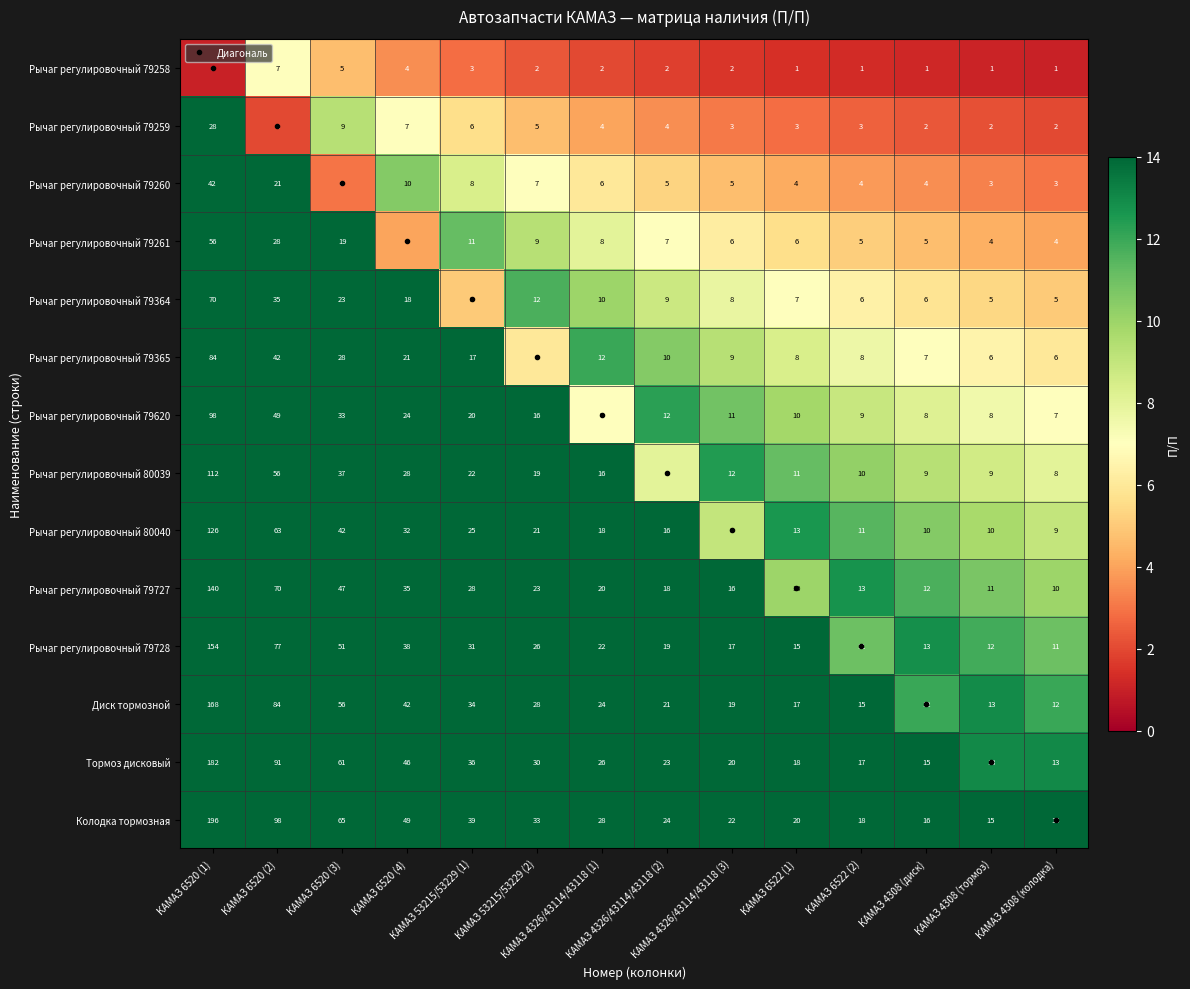

At which category is the sum across all series the highest?

КАМАЗ 6520 (1)